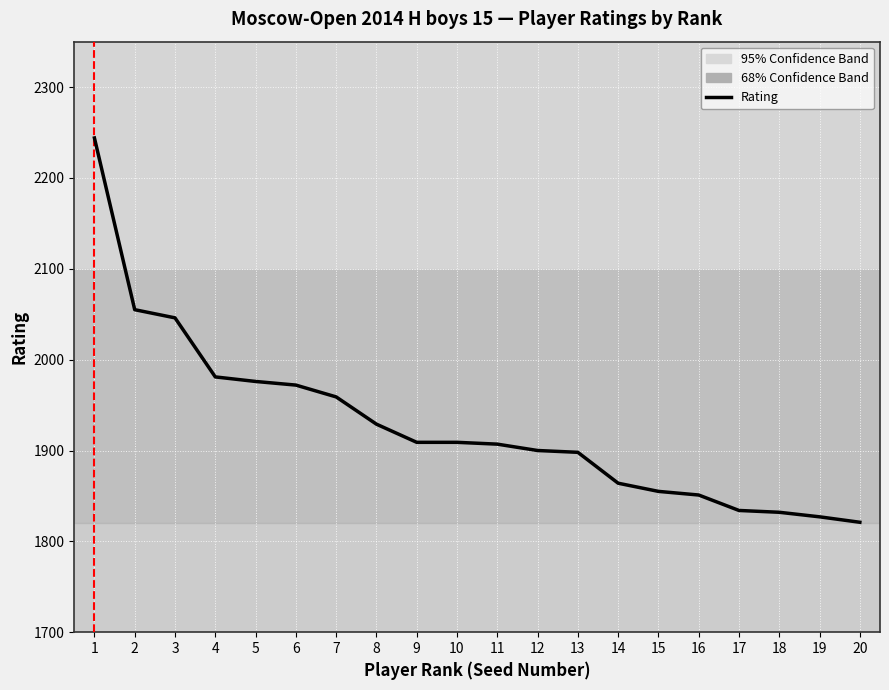

The value at 12 is 1900. True or false?

True